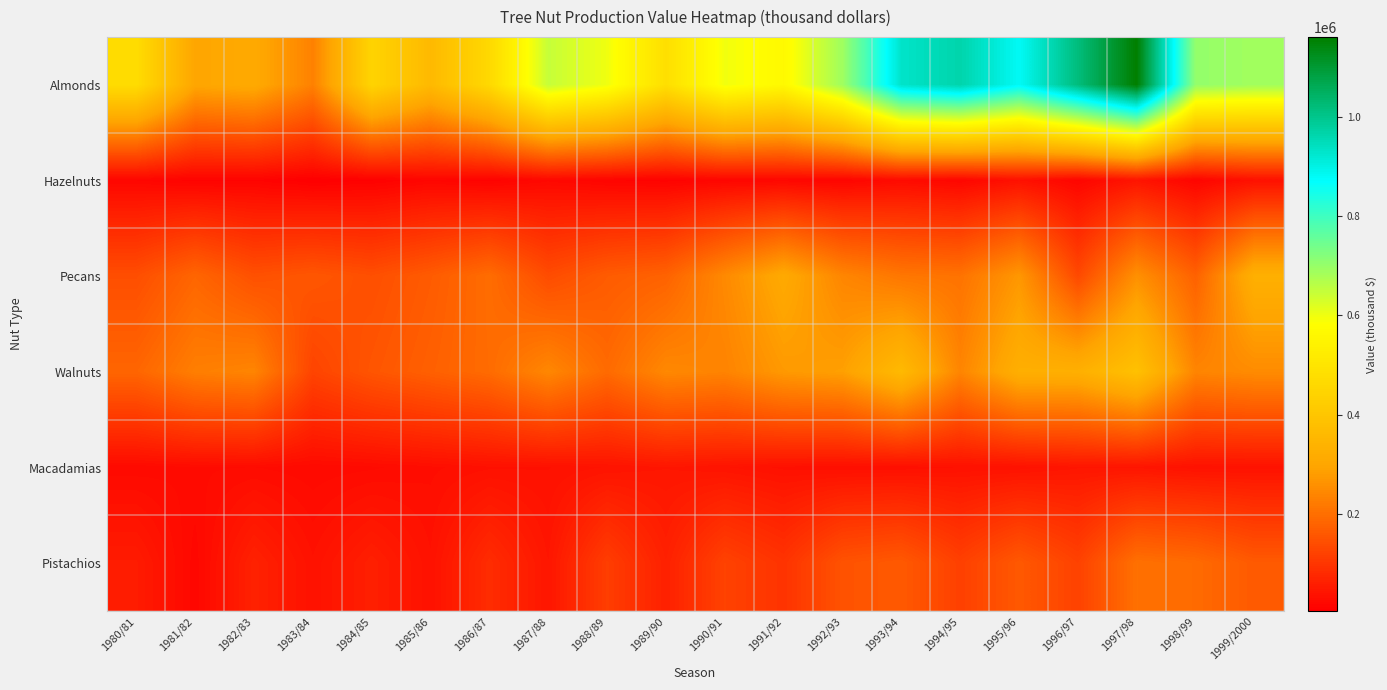

What is the difference between the highest and lowest values at 1989/90?

470266